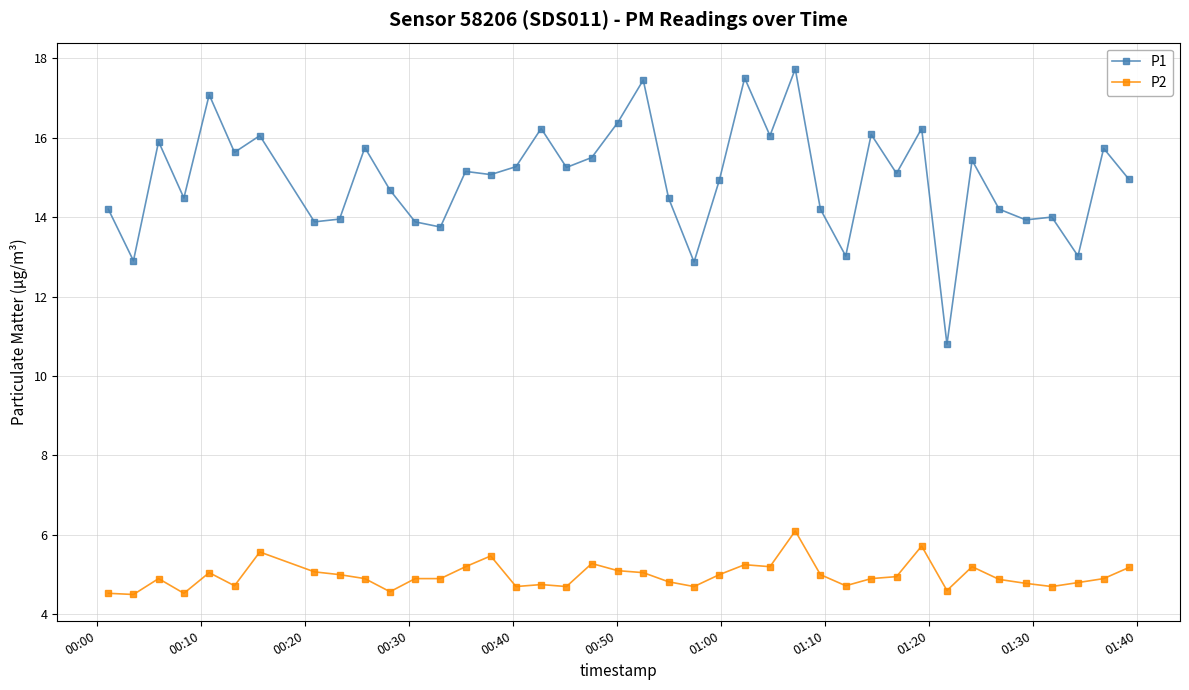

List the series in order of their peak value, highest first.

P1, P2